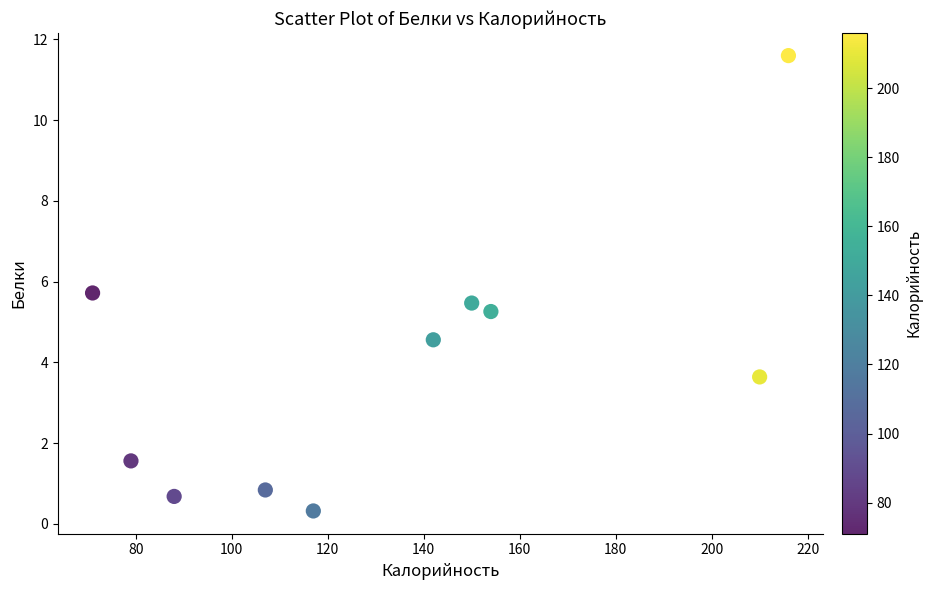

What is the range of Y values (max minus min)?

11.3